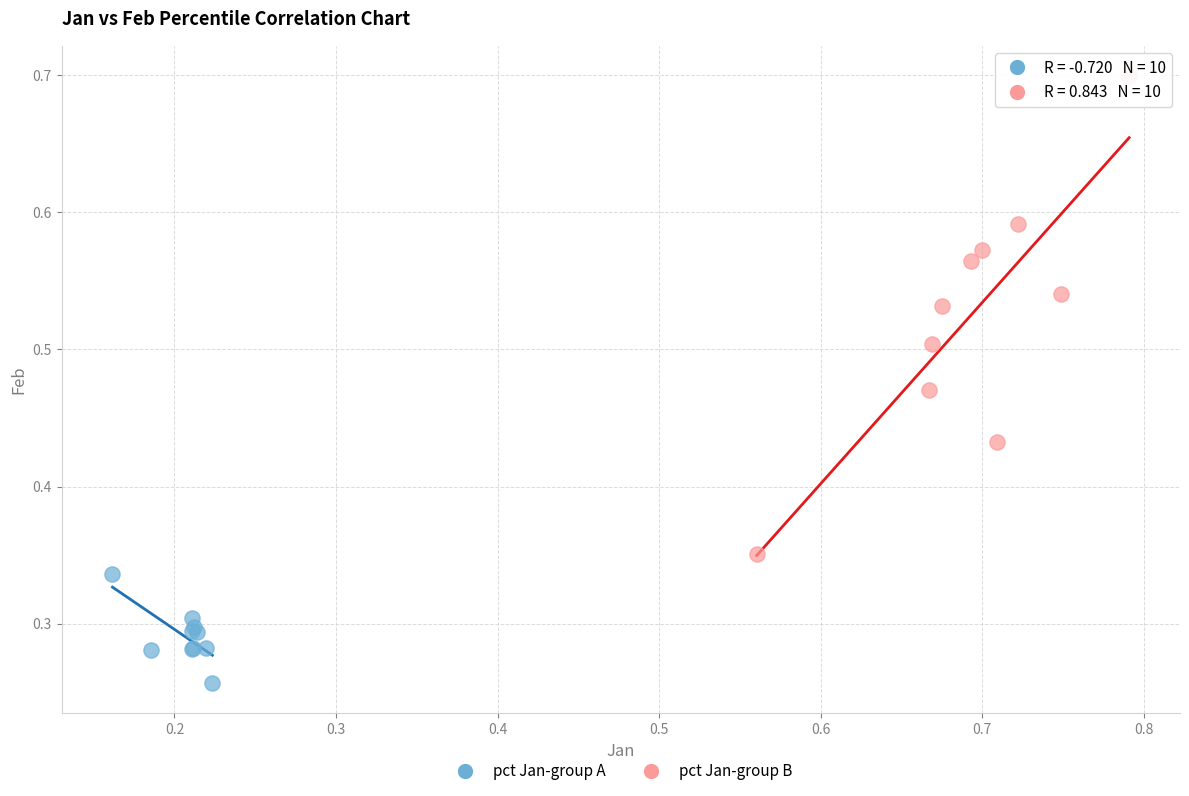

Which series has the largest Y range (max minus min)?

pct Jan-group B